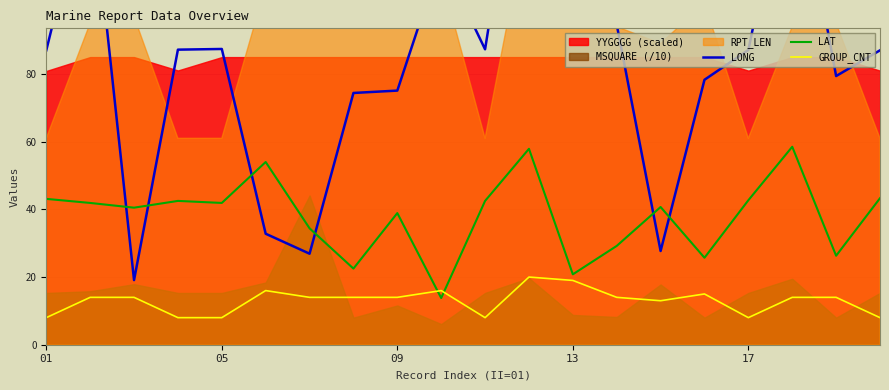

What is the lowest value of the GROUP_CNT series?

8.0